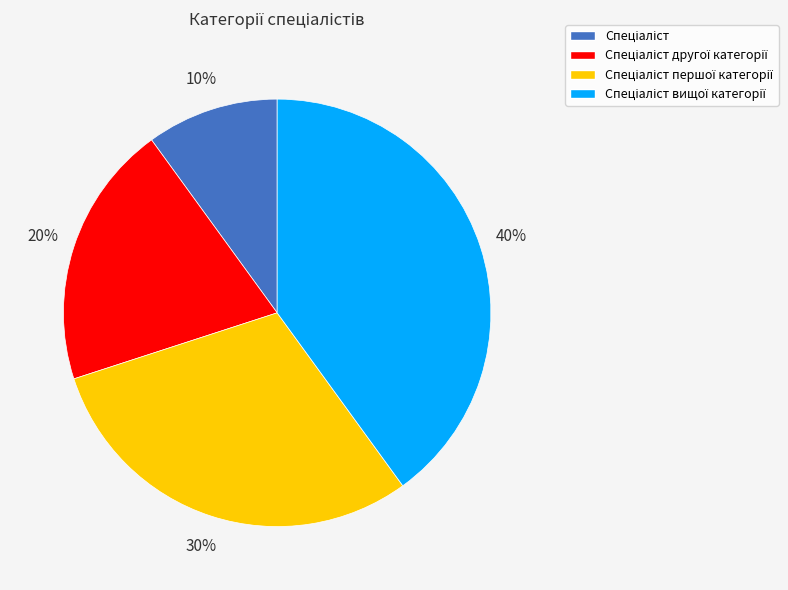

To the nearest percent, what is the average slice percentage?

25%